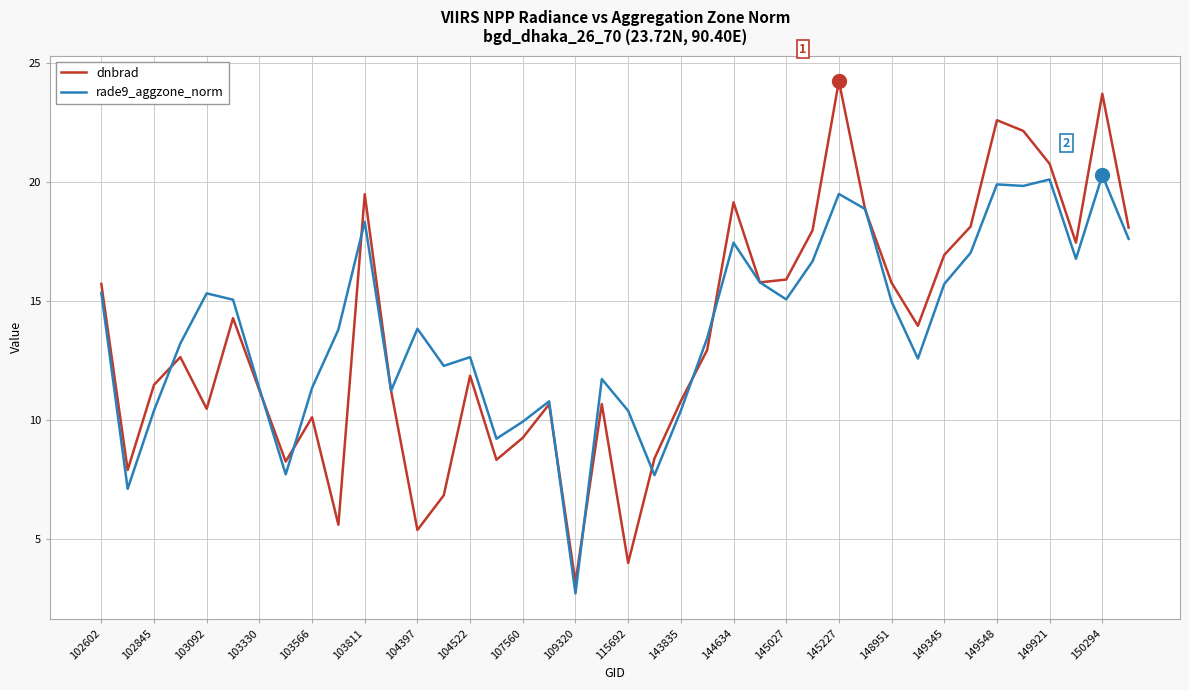

Which series has the largest range (max minus min)?

dnbrad